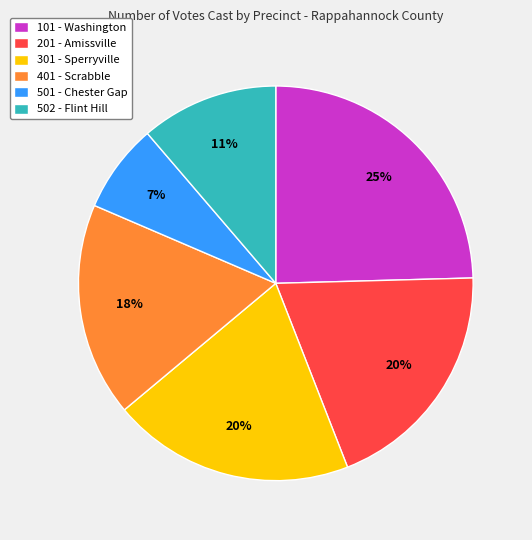

Combined, do 201 - Amissville and 401 - Scrabble account for over 50%?

No